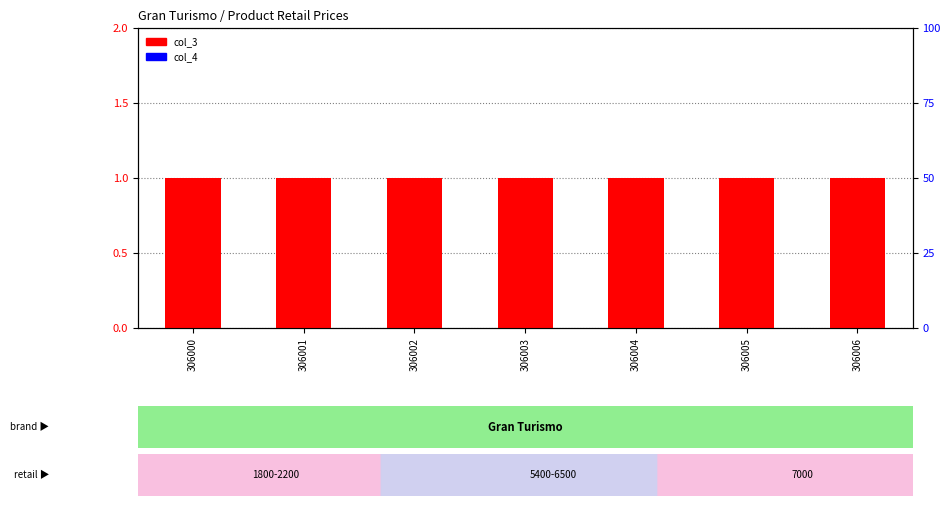

Does the chart contain stacked bars?

No